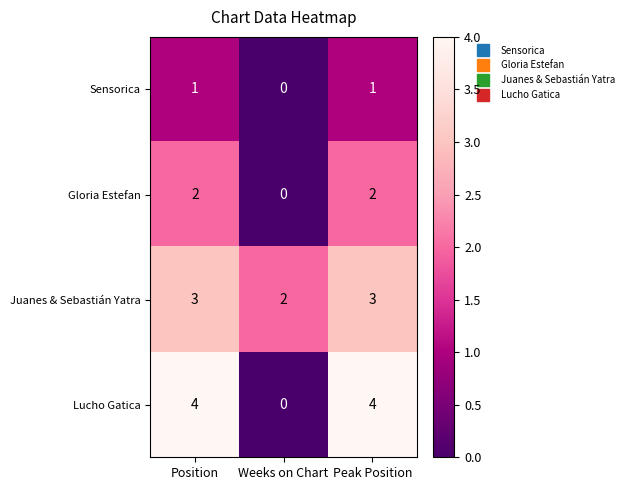

What is the total value across all series at Peak Position?

10